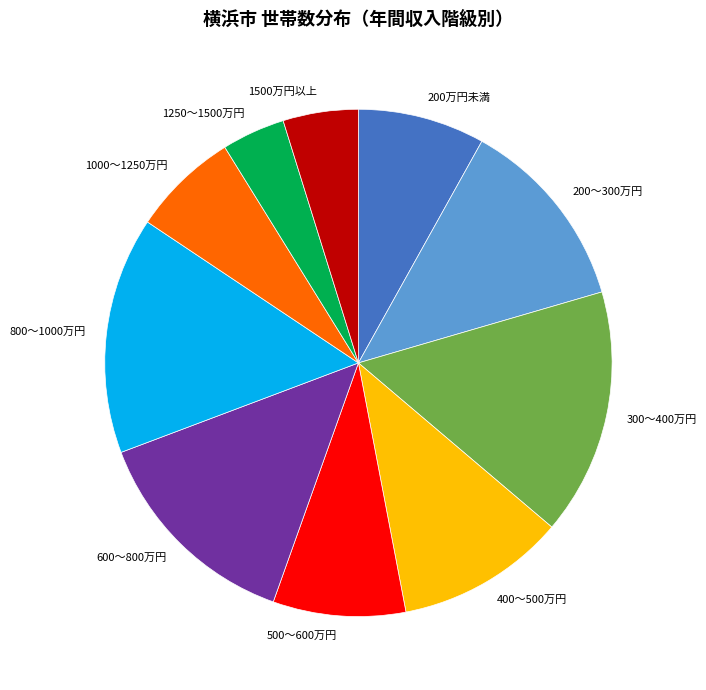

What is the ratio of the value at 200万円未満 to the value at 400～500万円?

0.7